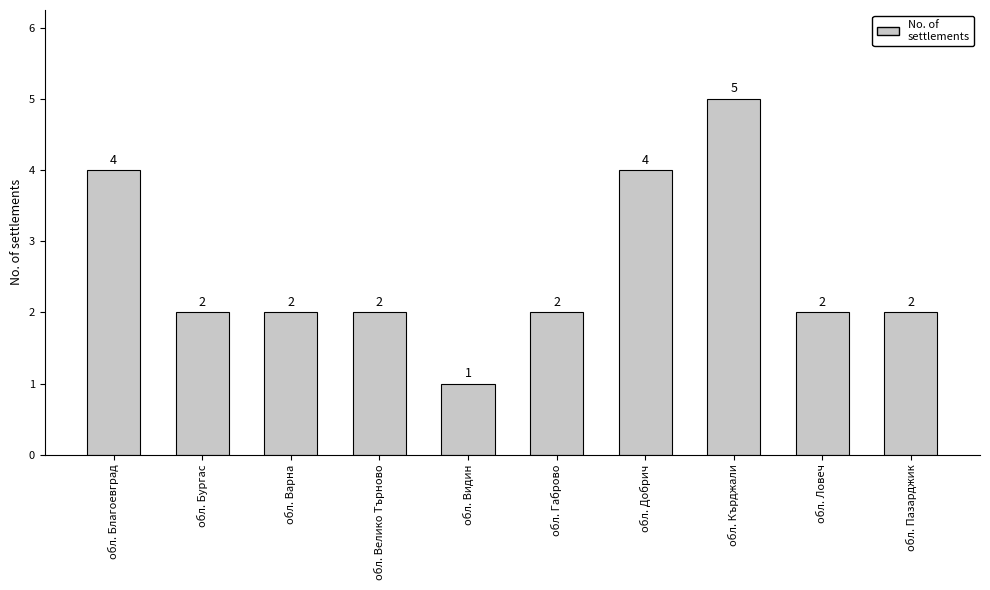

Count the values in the range 2 to 4.

8